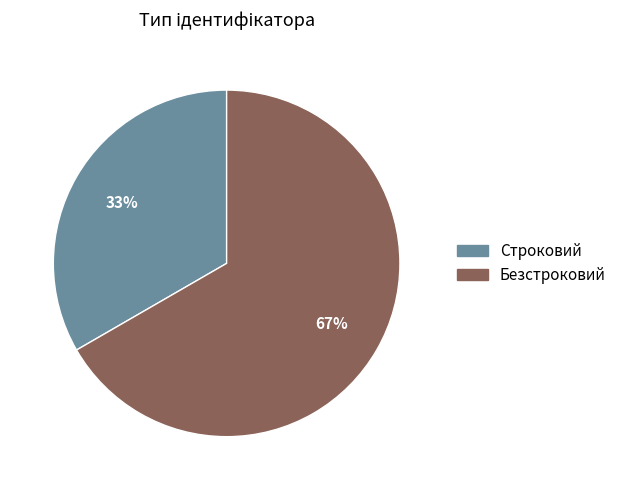

The Строковий slice represents 42% of the pie. True or false?

False